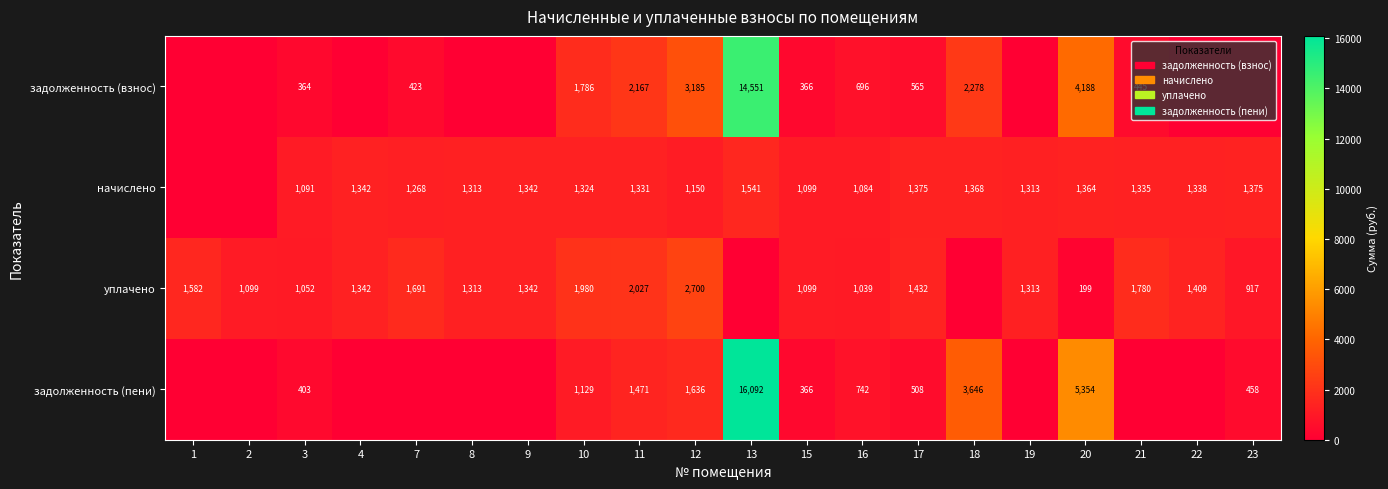

True or false: начислено has a value of 1812 at 21.

False